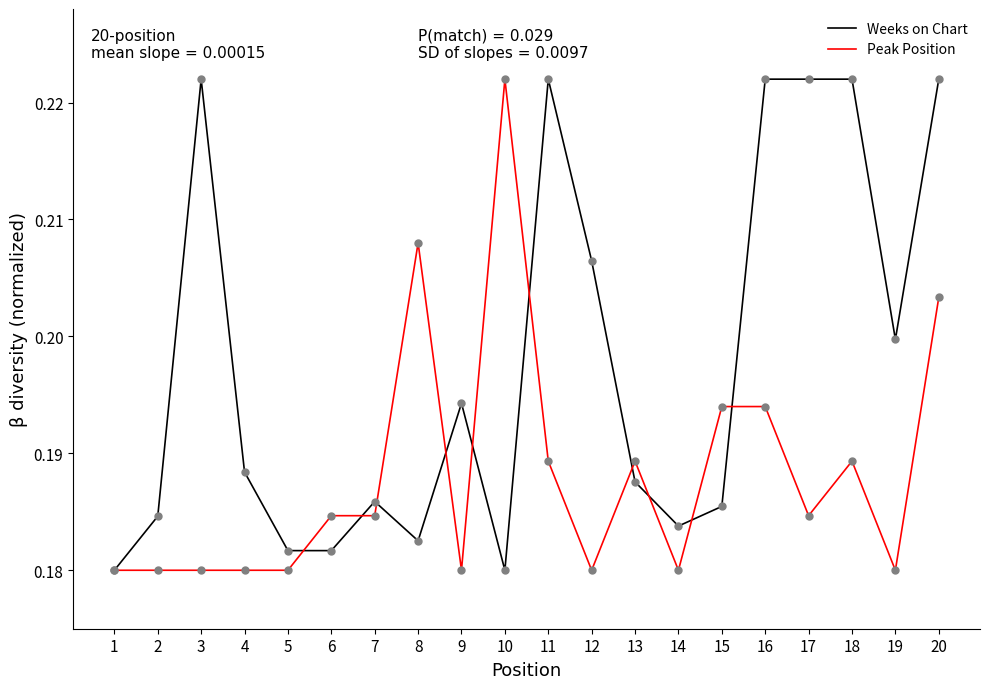

At how many categories does at least one series exceed 0?

20